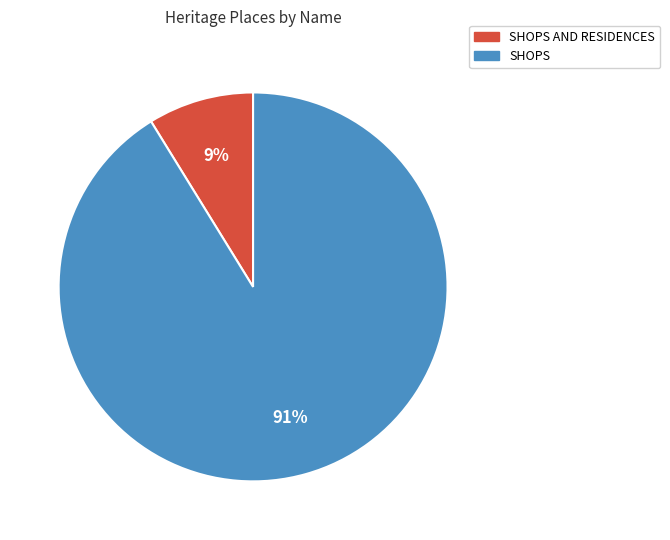

To the nearest percent, what is the difference between the largest and smallest slice percentages?

82%